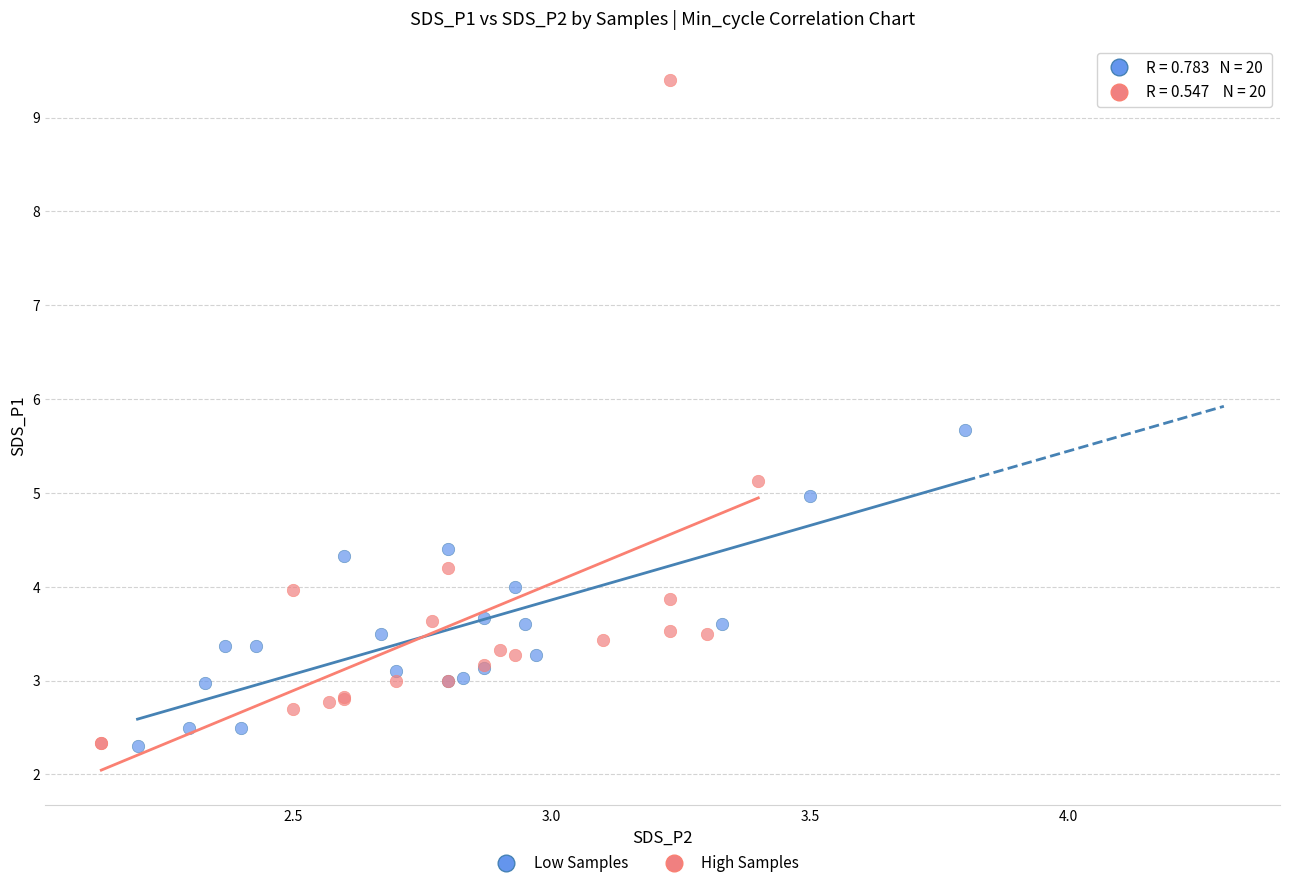

Which series contains the highest Y value?

High Samples